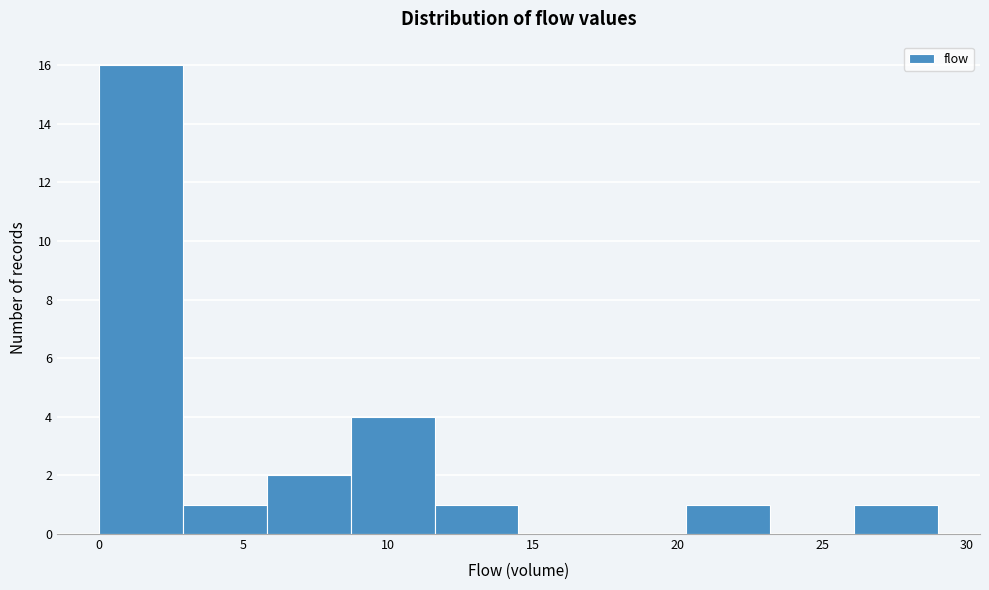

Reading left to right, transcribe this chart: for each bar, give the range it covers on the x-axis and its height. Neither the bar edges nor the heights are printed on the chart, so give them approximately, as read against the axes.

0.0 to 2.9: 16
2.9 to 5.8: 1
5.8 to 8.7: 2
8.7 to 11.6: 4
11.6 to 14.5: 1
14.5 to 17.4: 0
17.4 to 20.3: 0
20.3 to 23.2: 1
23.2 to 26.1: 0
26.1 to 29.0: 1